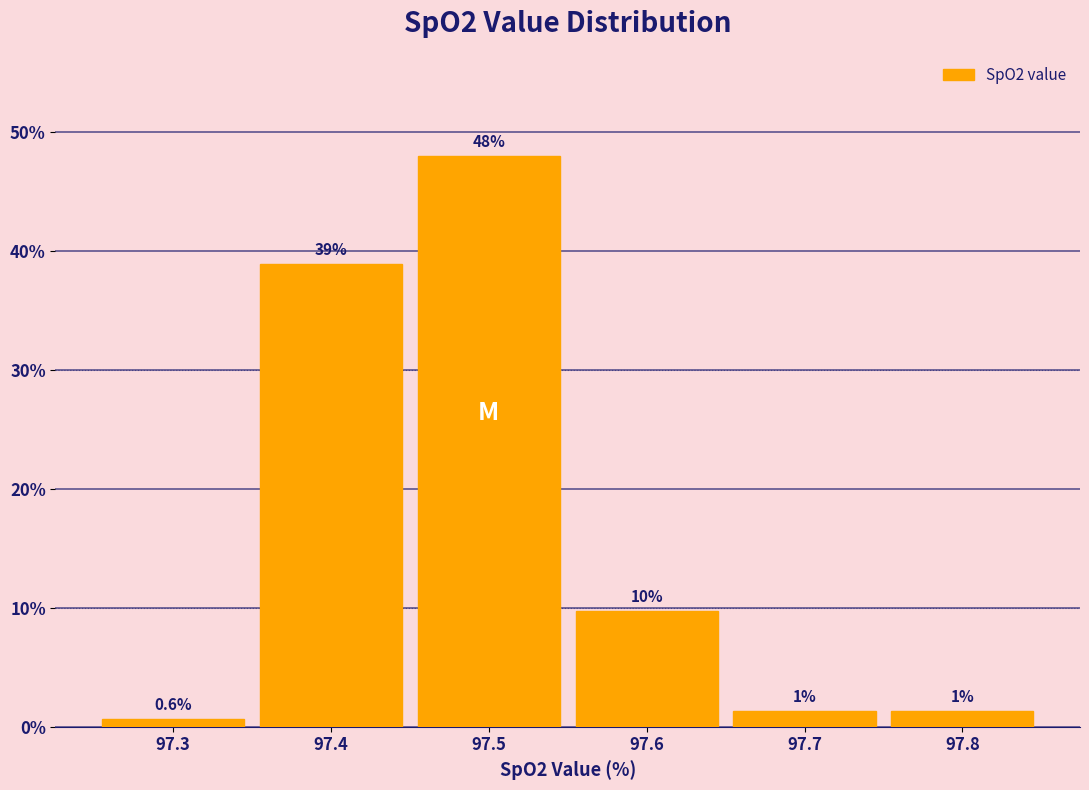

Over which range of the x-axis is the bar tallest?

97.45 to 97.55